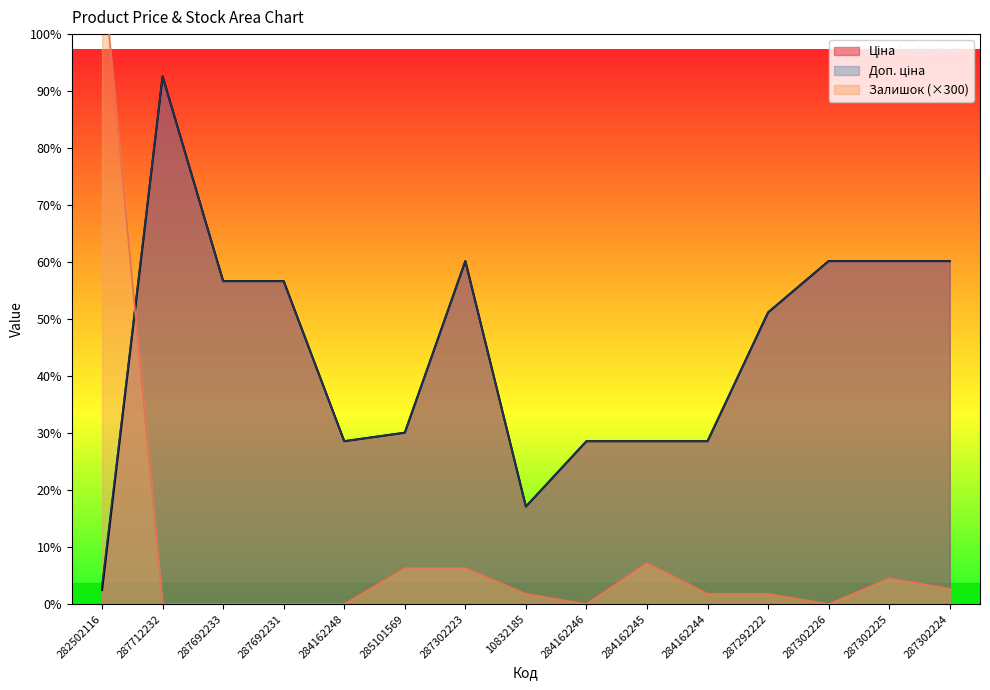

What are all the series names shown in the legend?

Ціна, Доп. ціна, Залишок